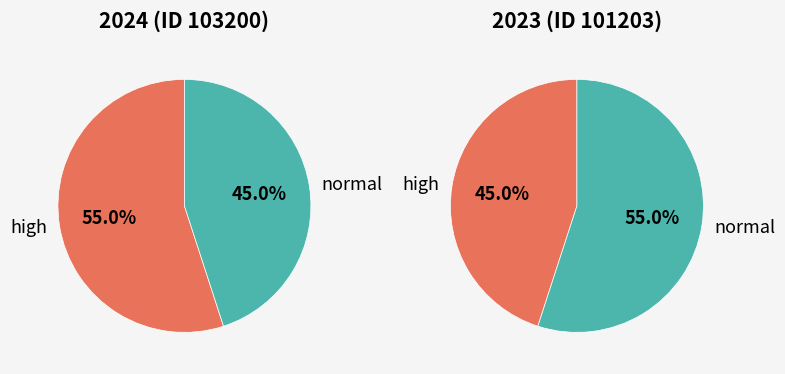

To the nearest percent, what is the difference between the 103200 and 101203 slice percentages?

10%